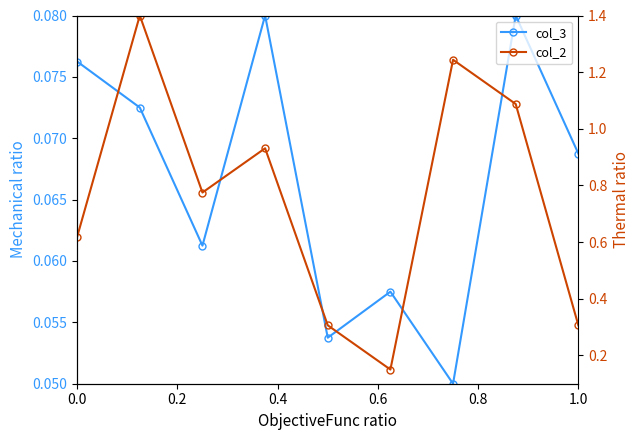

True or false: col_3 and col_2 cross at least once.

False